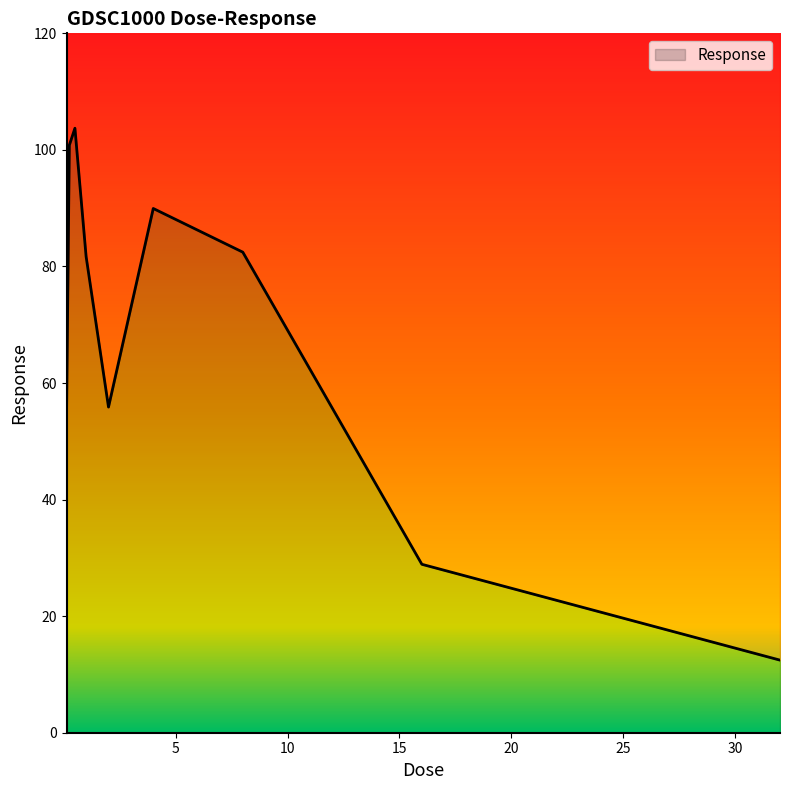

Approximately how many times larger is the value at 0.125 compared to 0.25?

0.5